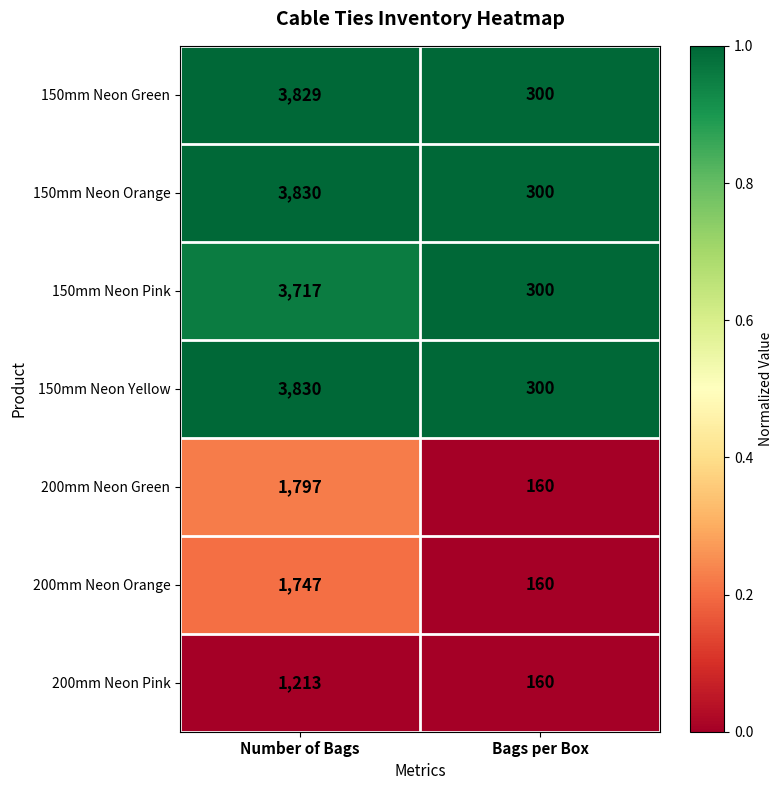

Is the value of 200mm Neon Pink at Number of Bags greater than the value of 200mm Neon Green at Number of Bags?

No